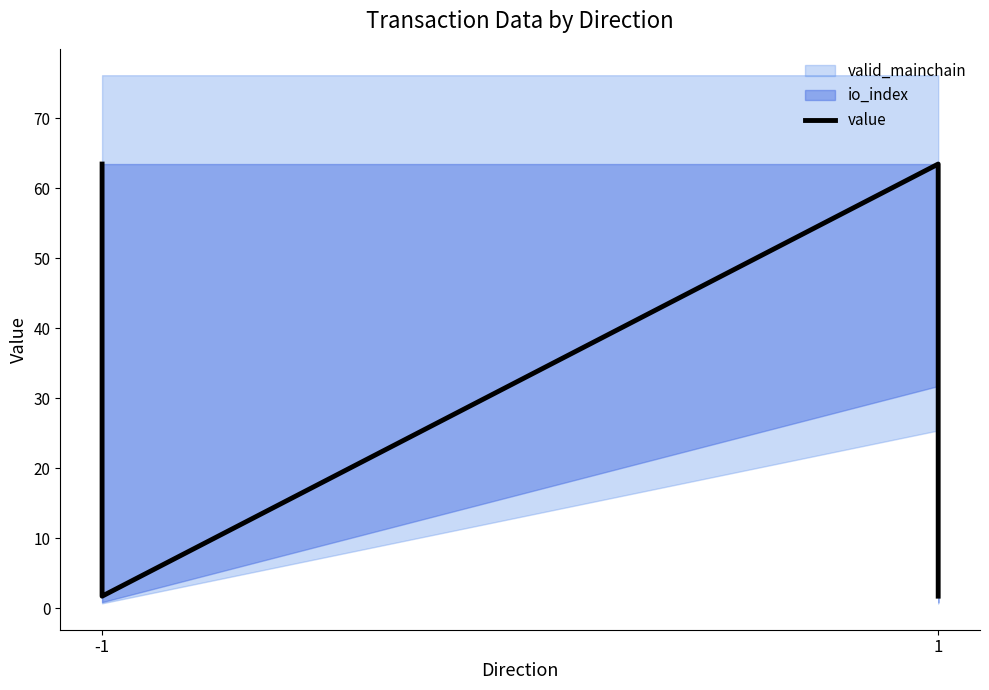

Count the number of values greater than 63.

2